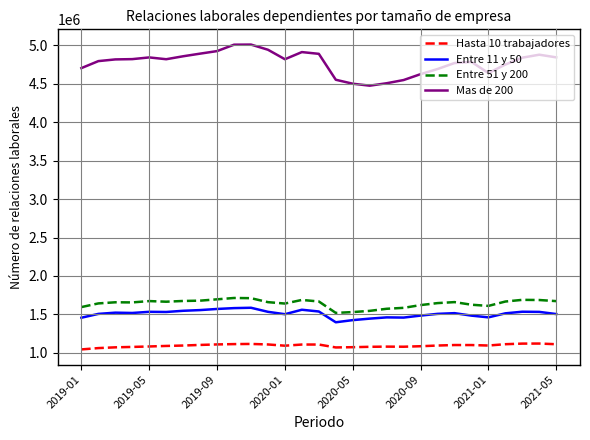

True or false: Entre 51 y 200 and Entre 11 y 50 cross at least once.

False